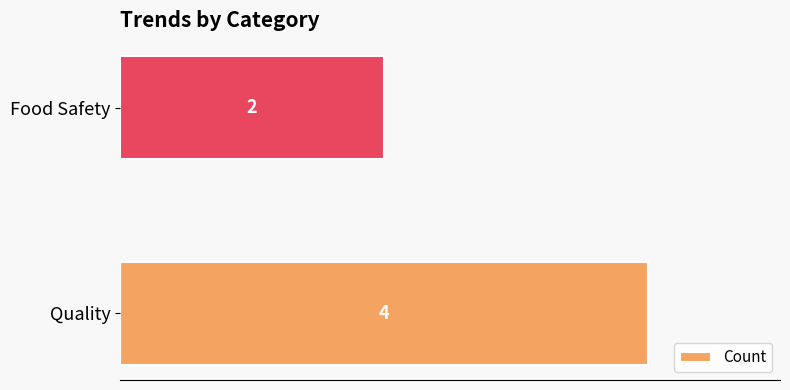

True or false: the data shows 3 at Food Safety.

False